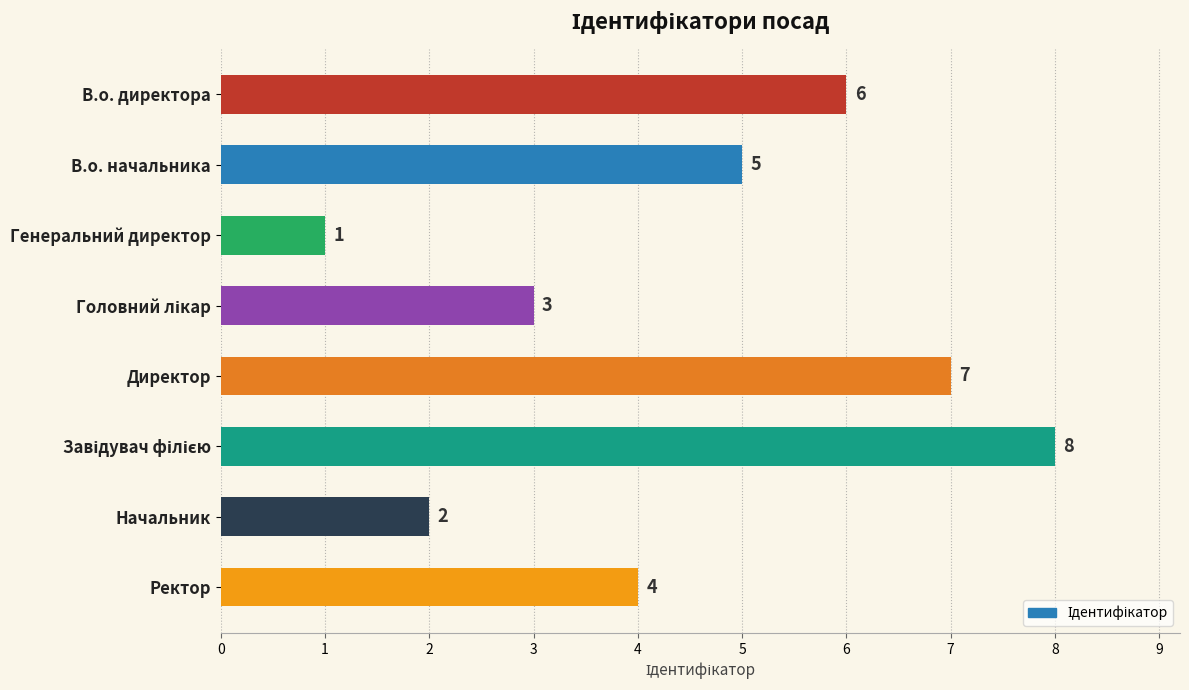

What is the ratio of the value at Ректор to the value at Директор?

0.6